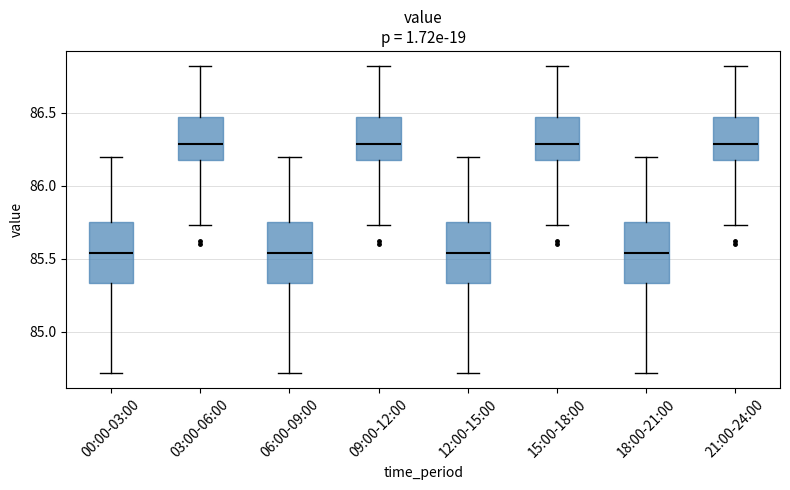

Where does the upper whisker of the box for 00:00-03:00 end on the y-axis? The values are not printed on the chart, so give them approximately, as read against the axis.

86.20